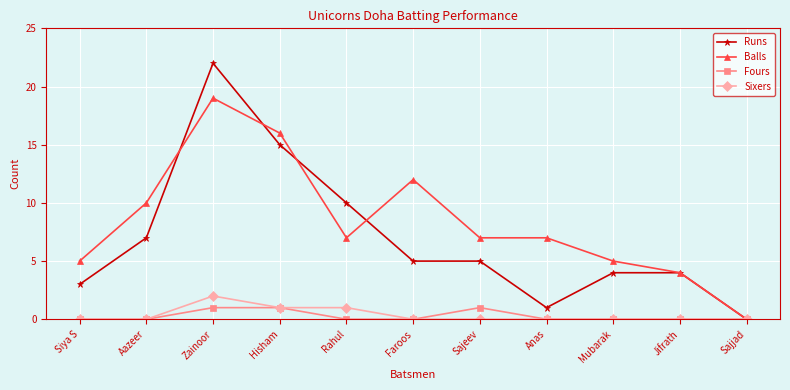

List the series in order of their peak value, highest first.

Runs, Balls, Sixers, Fours